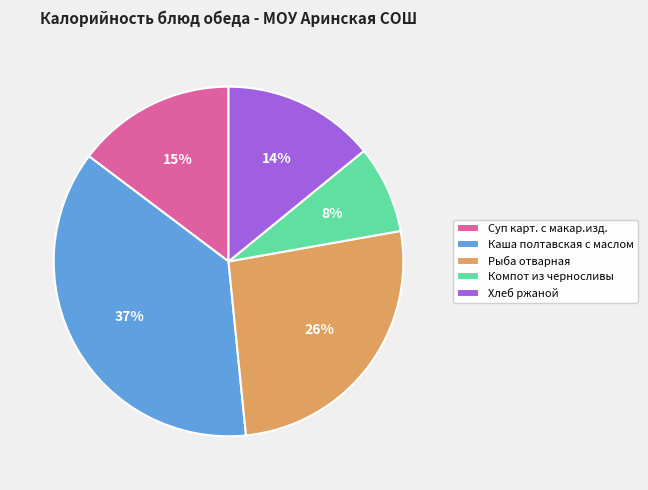

How many slices are in this pie chart?

5